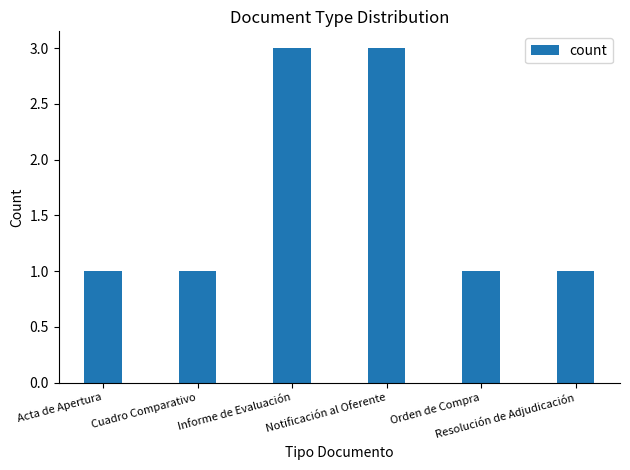

Read the value at Orden de Compra.

1